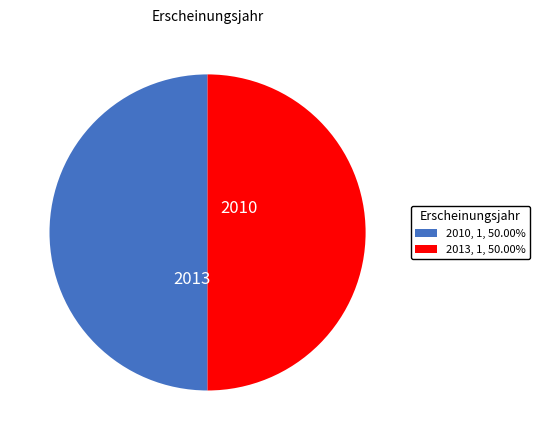

What is the smallest slice in the pie chart?

2010